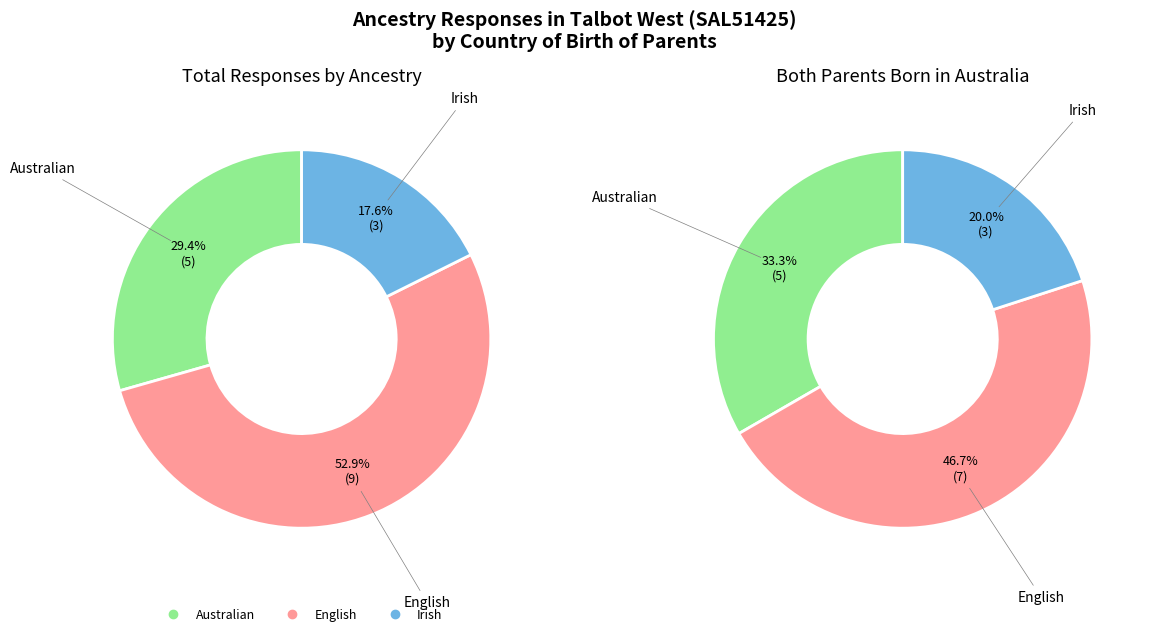

What percentage is the Irish slice, to the nearest percent?

18%